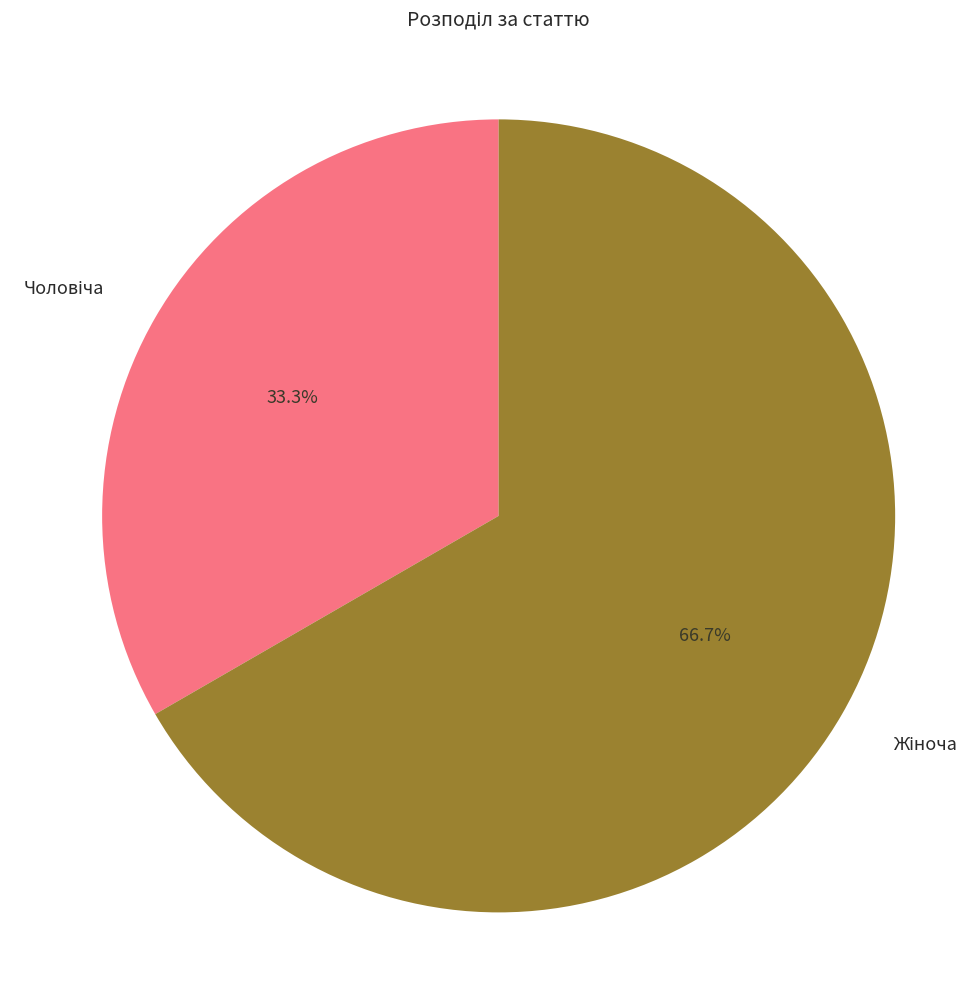

Is there any slice that represents more than half of the pie?

Yes